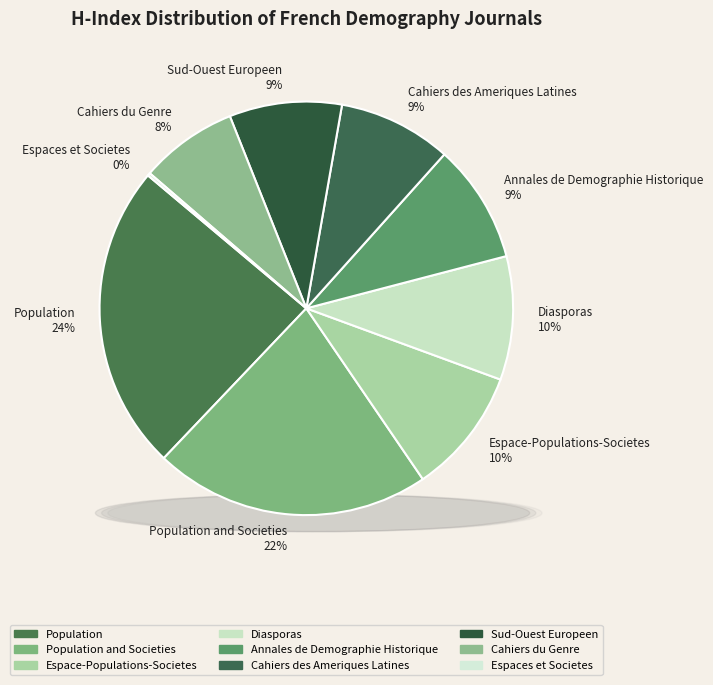

Rank the categories by value from highest to lowest.

Population, Population and Societies, Espace-Populations-Societes, Diasporas, Annales de Demographie Historique, Cahiers des Ameriques Latines, Sud-Ouest Europeen, Cahiers du Genre, Espaces et Societes